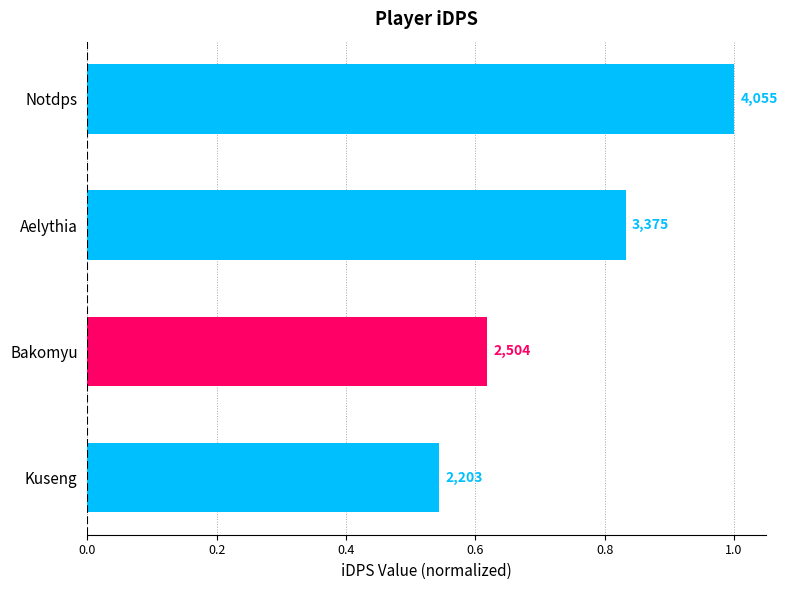

How many bars are there in total?

4